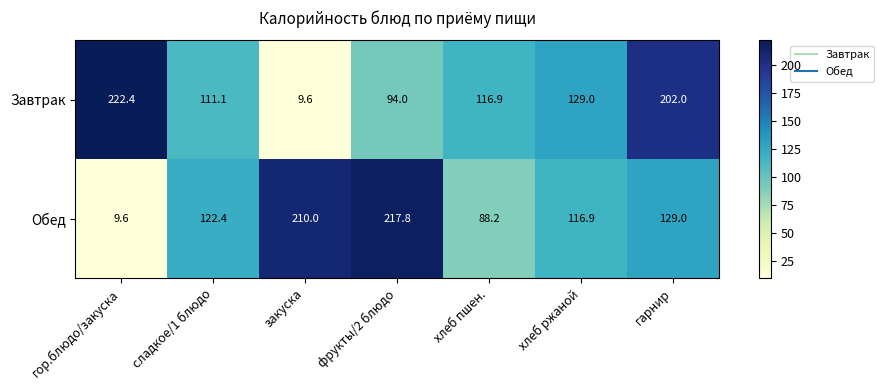

Reading left to right, what are all the values shown in this chart?

Завтрак: 222.4	111.1	9.6	94.0	116.9	129.0	202.0
Обед: 9.6	122.4	210.0	217.8	88.2	116.9	129.0